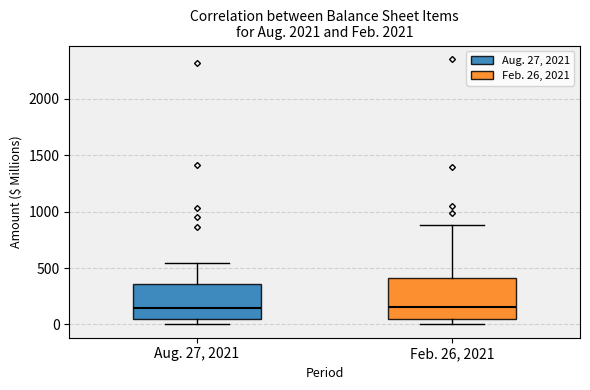

Where is the lower edge of the box for Aug. 27, 2021 on the y-axis? The values are not printed on the chart, so give them approximately, as read against the axis.

50